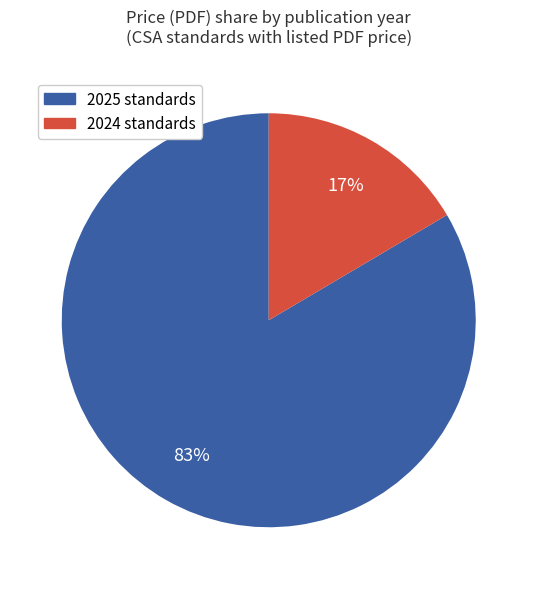

How many segments does this pie chart have?

2